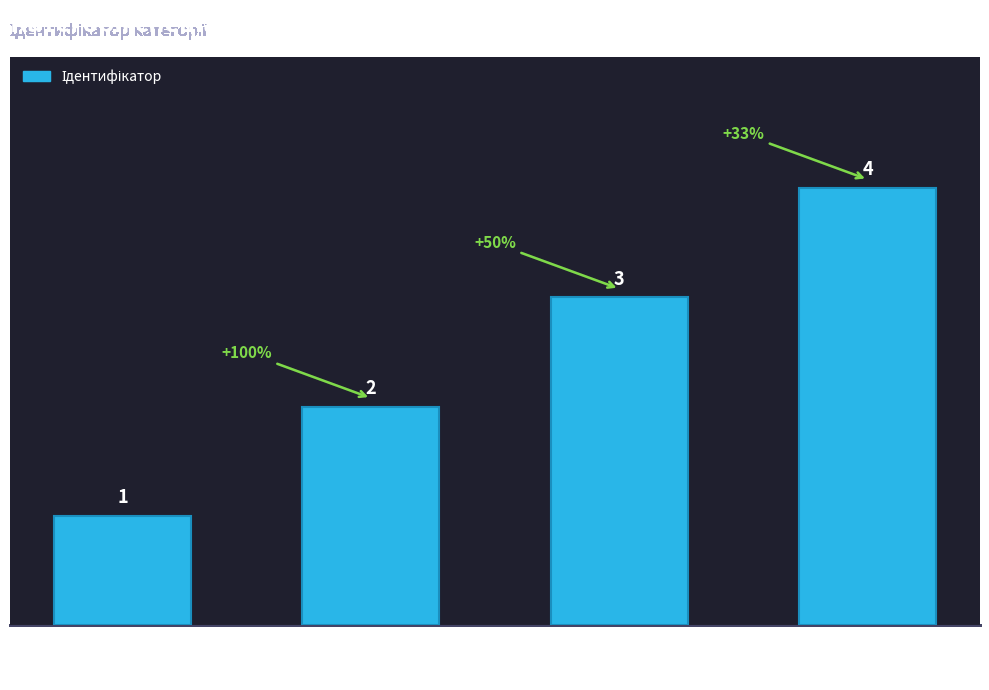

What is the maximum value shown in the chart?

4